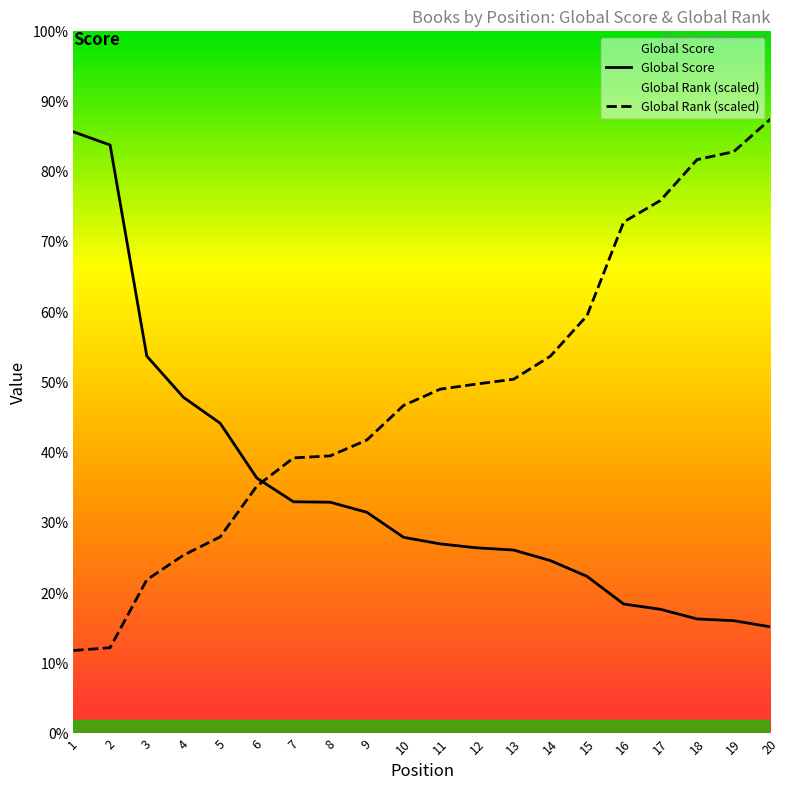

Where do Global Rank (scaled) and Global Score first cross each other?

6 and 7